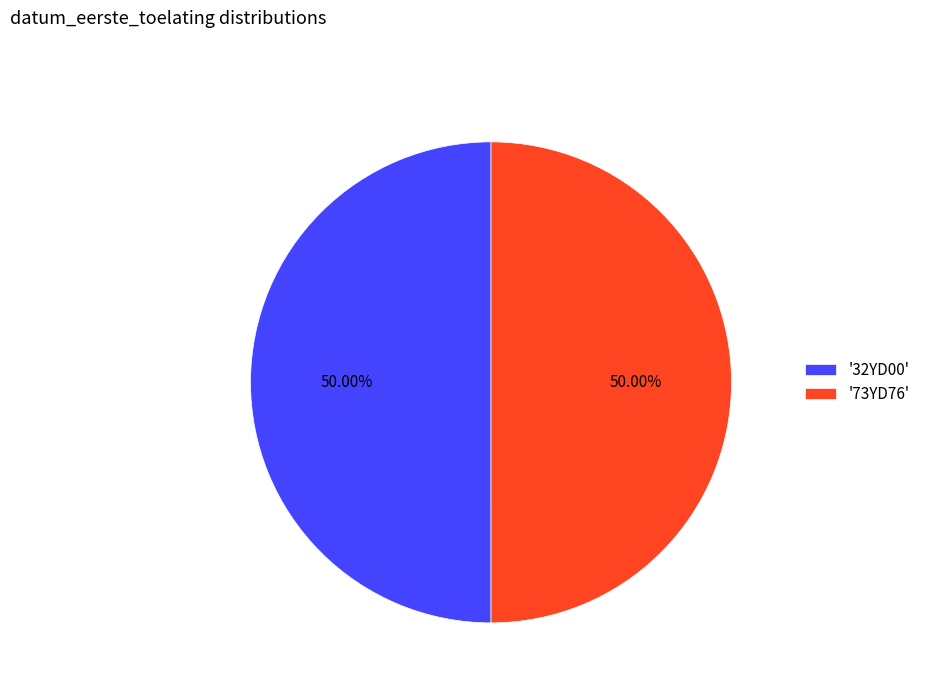

How many segments does this pie chart have?

2